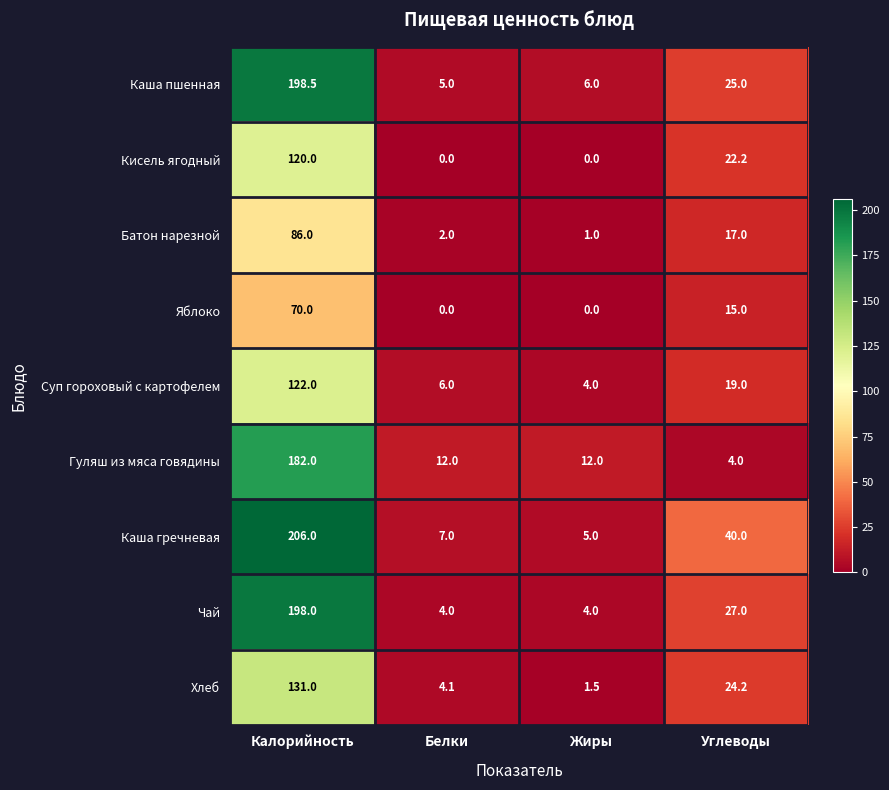

What is the sum of all Кисель ягодный values?

142.2